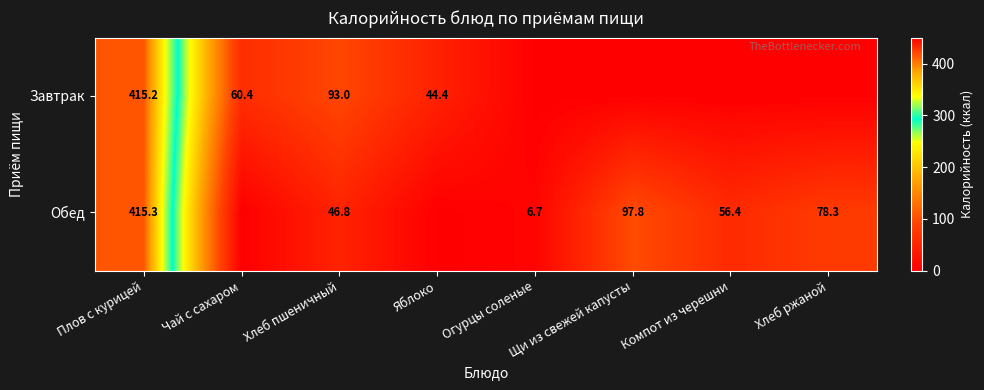

Between Яблоко and Хлеб пшеничный, which is larger?

Хлеб пшеничный